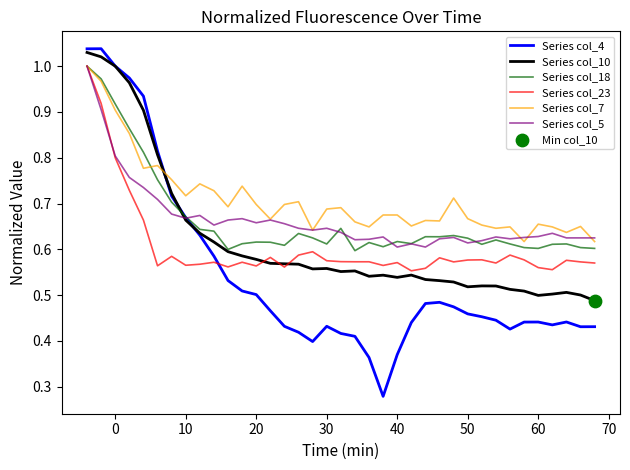

Which series has the largest total across all categories?

Series col_7